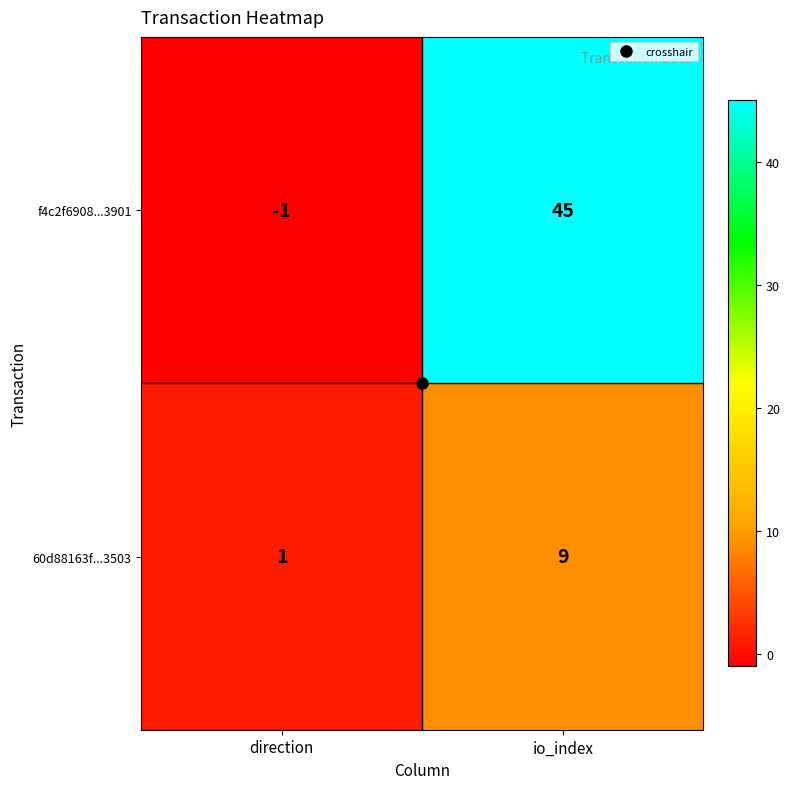

The value of 60d88163f...3503 at io_index is 9. True or false?

True